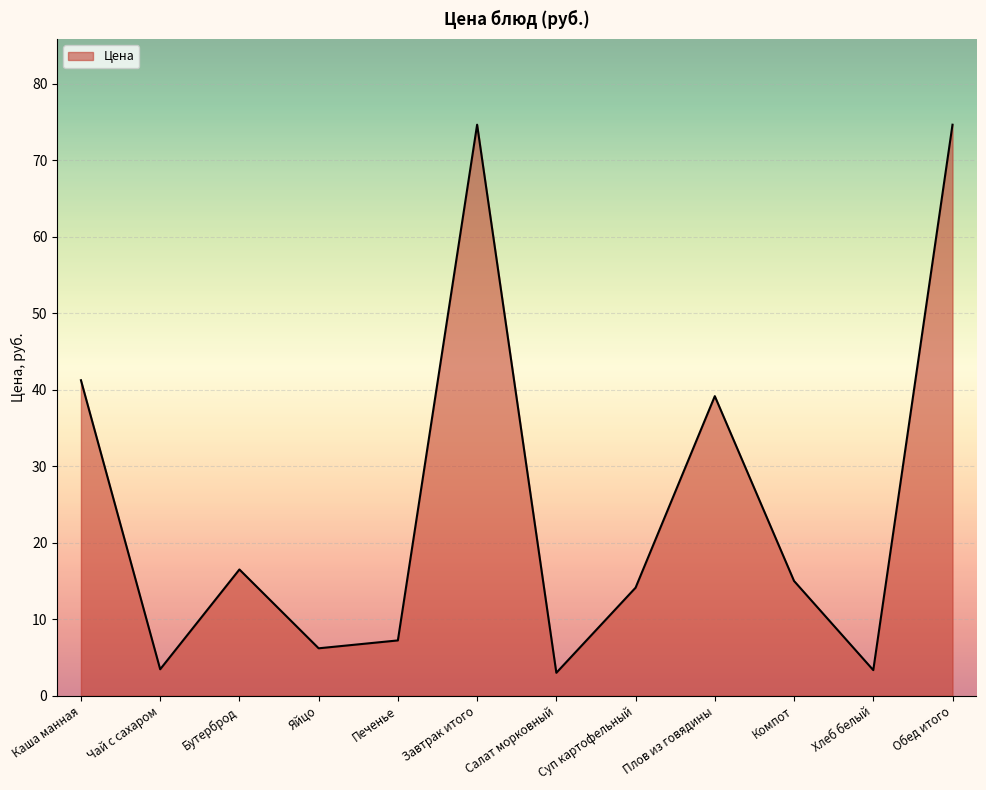

Where does the data first go above 15?

Каша манная